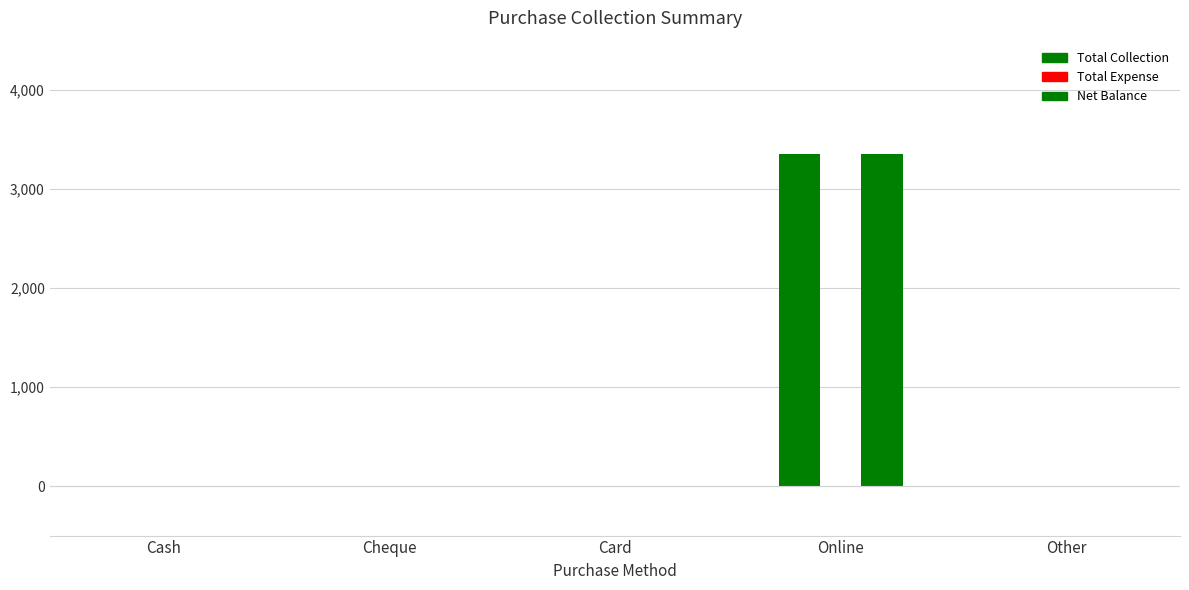

How many values in the Net Balance series exceed 0?

1